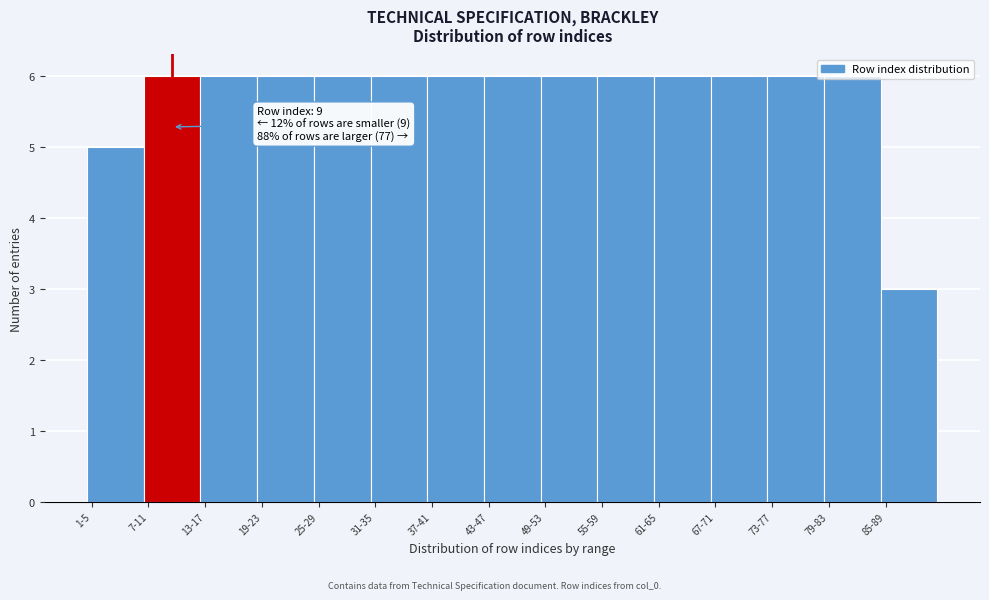

What is the greatest value displayed?

6